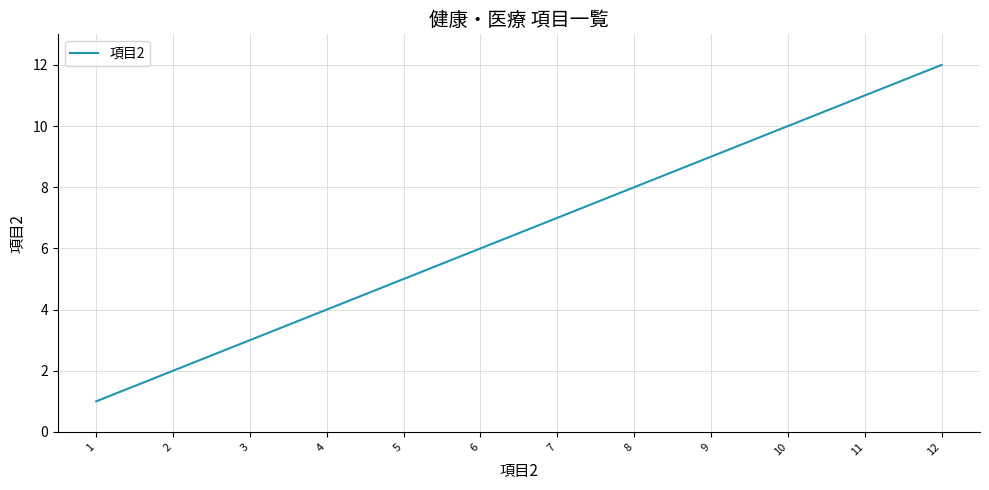

Which label corresponds to the smallest value in the chart?

1